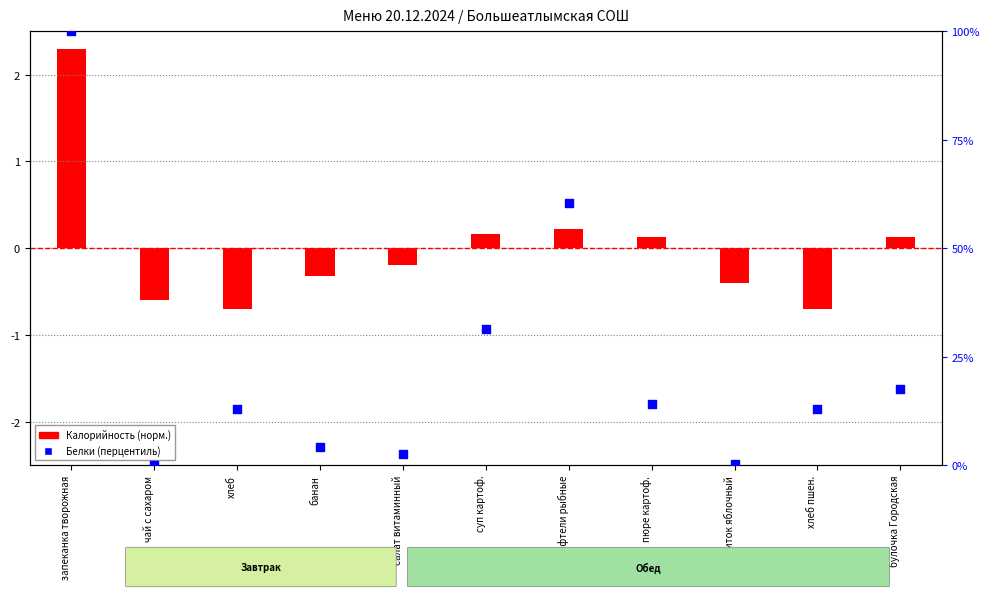

What is the change in value from салат витаминный to хлеб пшен.?

+10.3